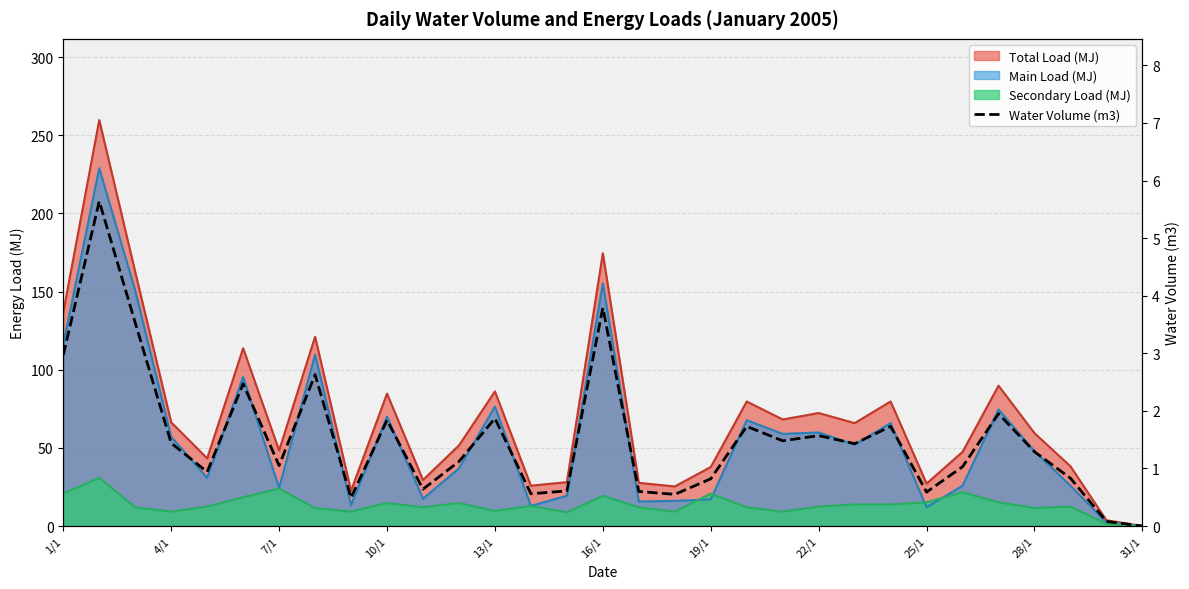

Reading left to right, transcribe all the data shown in this chart.

3.0	5.6	3.5	1.4	0.9	2.5	1.1	2.6	0.5	1.8	0.6	1.1	1.9	0.6	0.6	3.8	0.6	0.6	0.8	1.7	1.5	1.6	1.4	1.7	0.6	1.0	1.9	1.3	0.8	0.1	0.0